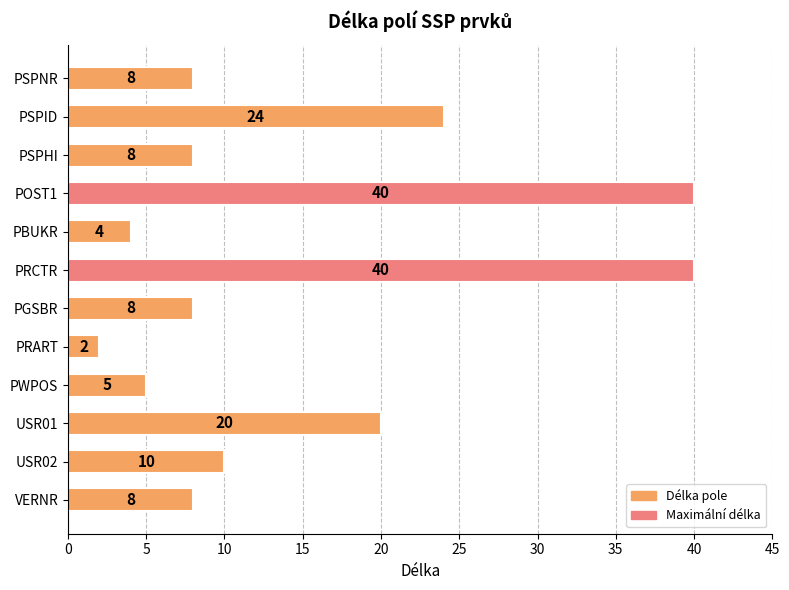

Reading top to bottom, list all the values displayed in this chart.

PSPNR=8	PSPID=24	PSPHI=8	POST1=40	PBUKR=4	PRCTR=40	PGSBR=8	PRART=2	PWPOS=5	USR01=20	USR02=10	VERNR=8